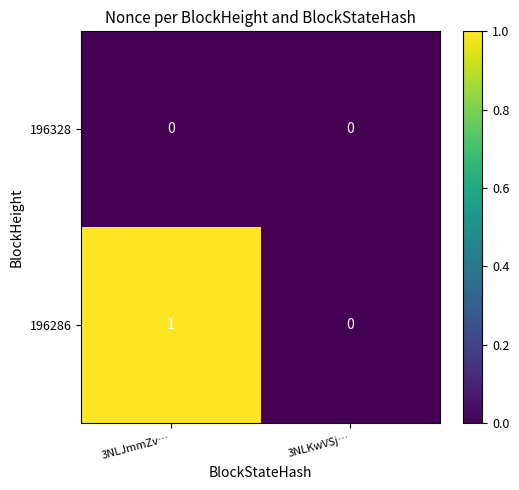

Which series has the largest total across all categories?

196286